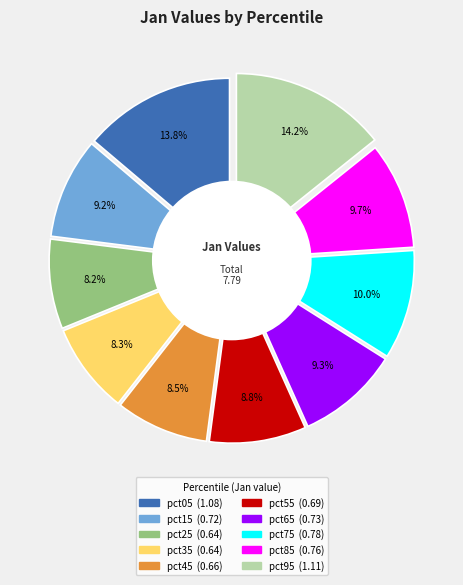

What percentage is the pct85 slice, to the nearest percent?

10%